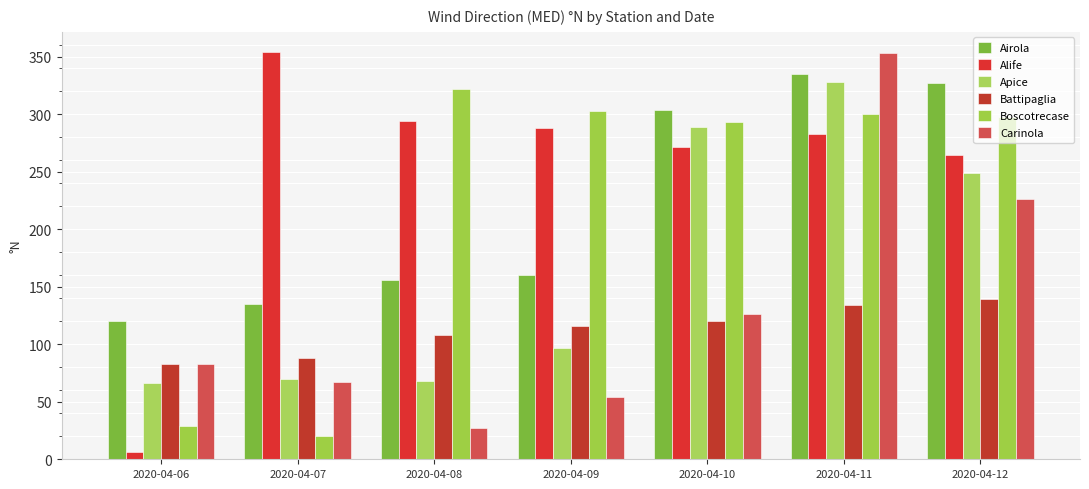

Reading right to left, what are all the values shown in this chart?

Airola: 327	335	304	160	156	135	120
Alife: 265	283	272	288	294	354	6
Apice: 249	328	289	97	68	70	66
Battipaglia: 139	134	120	116	108	88	83
Boscotrecase: 298	300	293	303	322	20	29
Carinola: 226	353	126	54	27	67	83